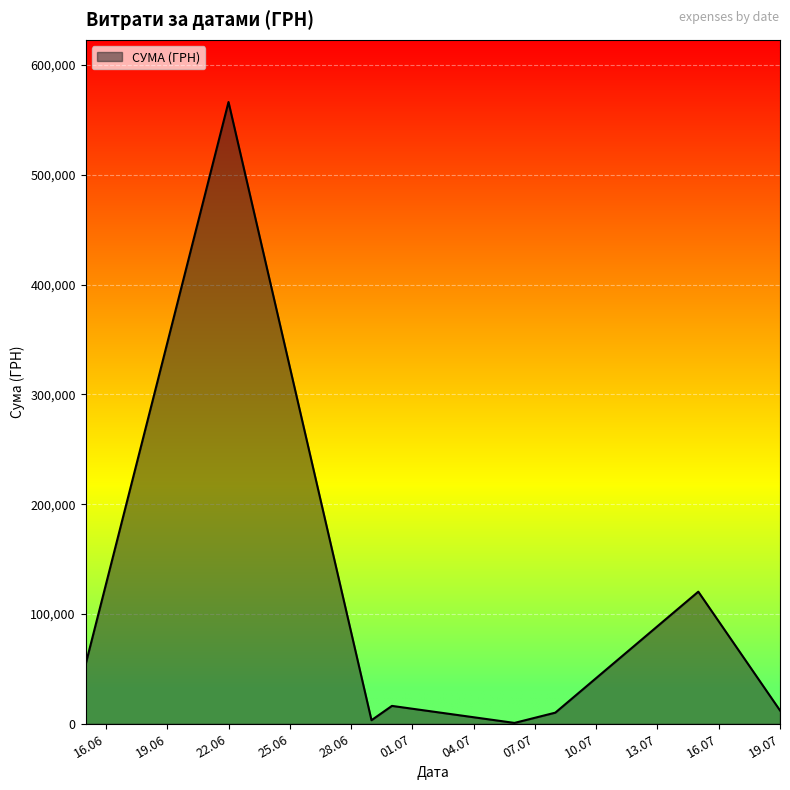

True or false: there are more than 2 points higher than both neighbors.

True